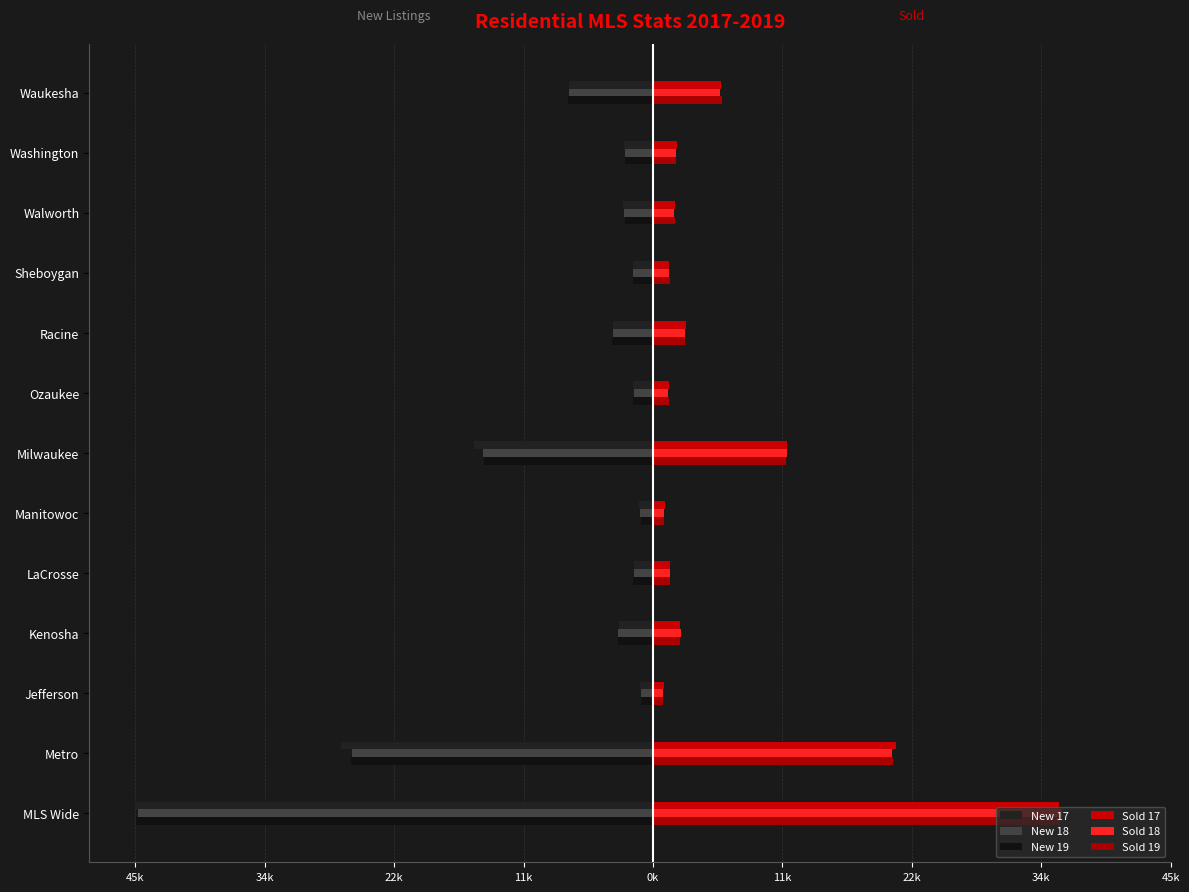

What are all the series names shown in the legend?

New 17, New 18, New 19, Sold 17, Sold 18, Sold 19